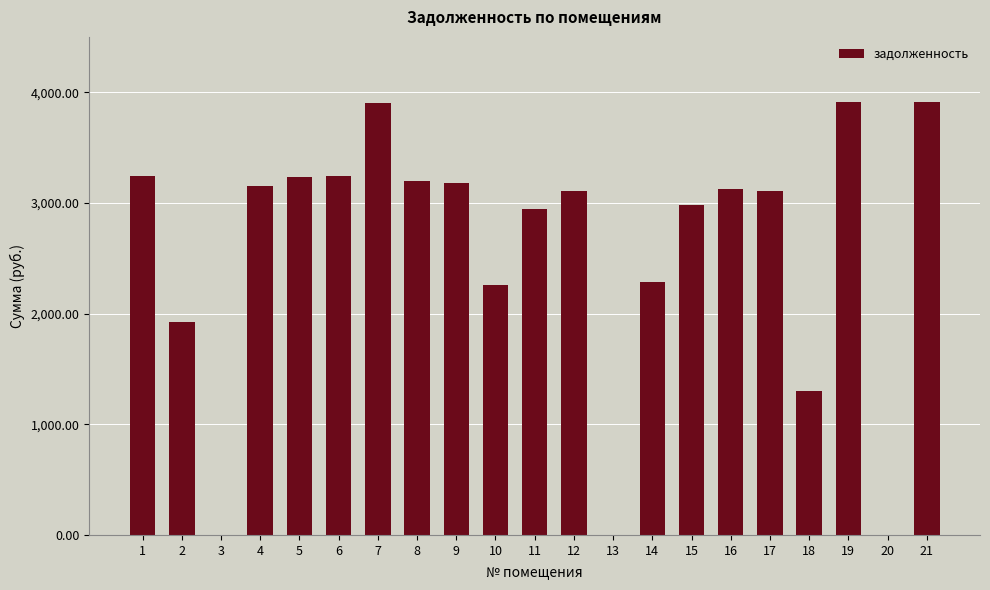

What is the greatest value displayed?

3914.7